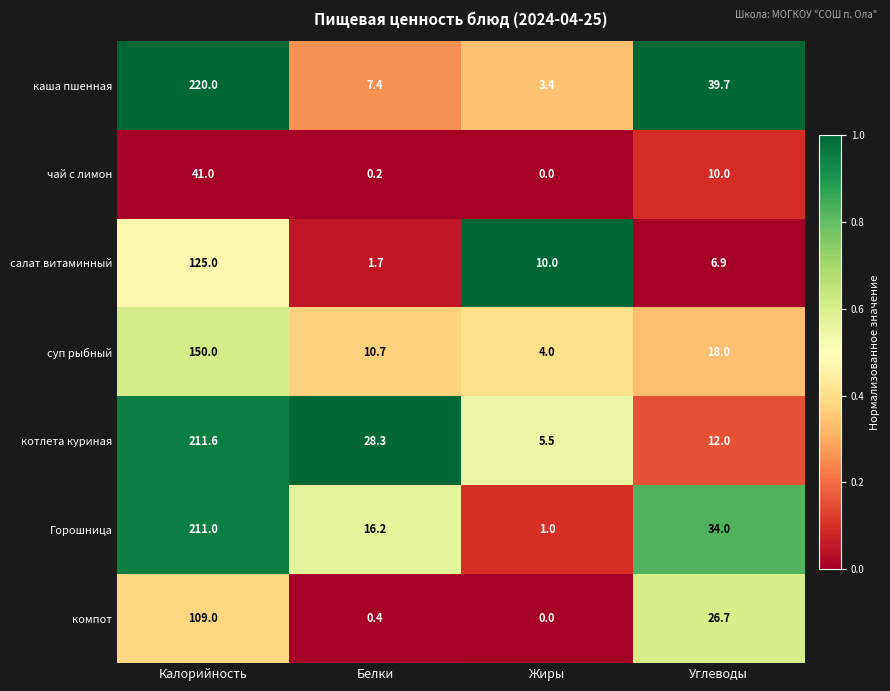

True or false: компот has a value of 43.5 at Углеводы.

False